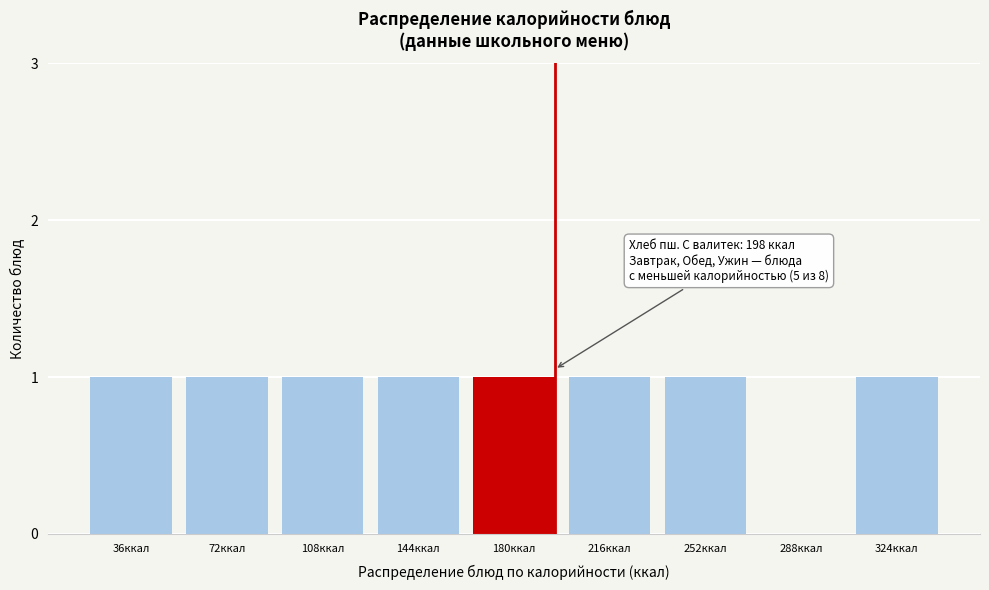

Reading left to right, list all the values displayed in this chart.

36ккал=1	72ккал=1	108ккал=1	144ккал=1	180ккал=1	216ккал=1	252ккал=1	288ккал=0	324ккал=1